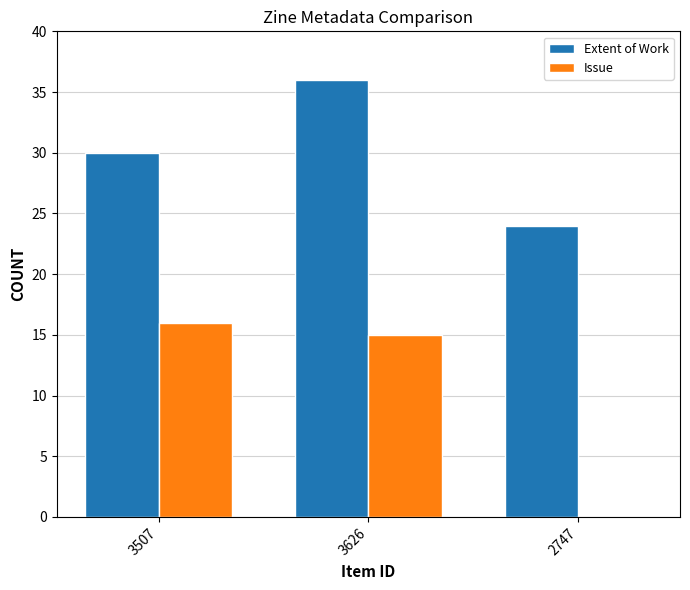

What is the highest value of the Extent of Work series?

36